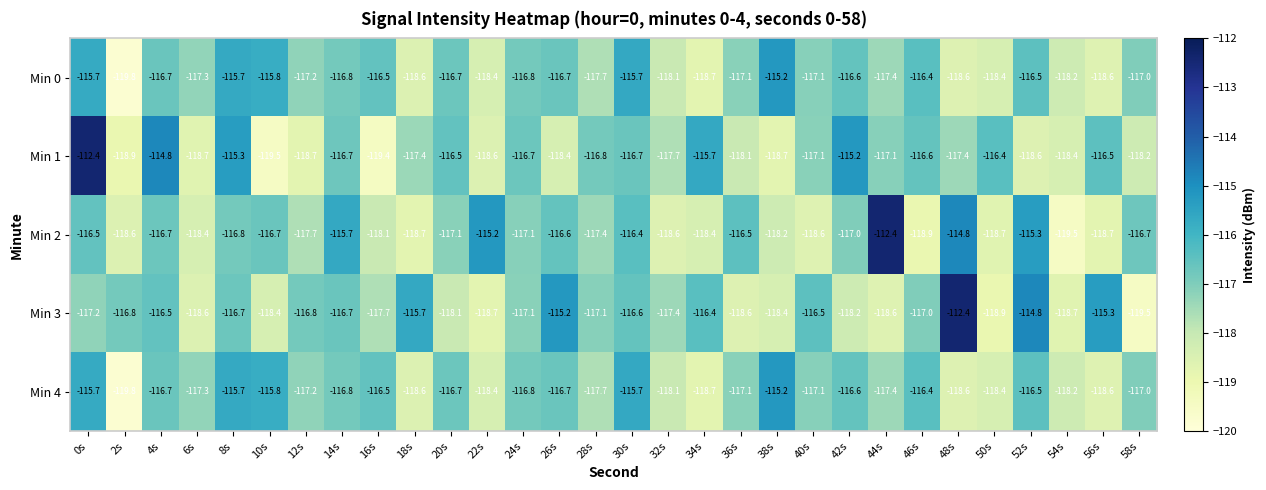

At which label does Min 2 first exceed -117?

0s